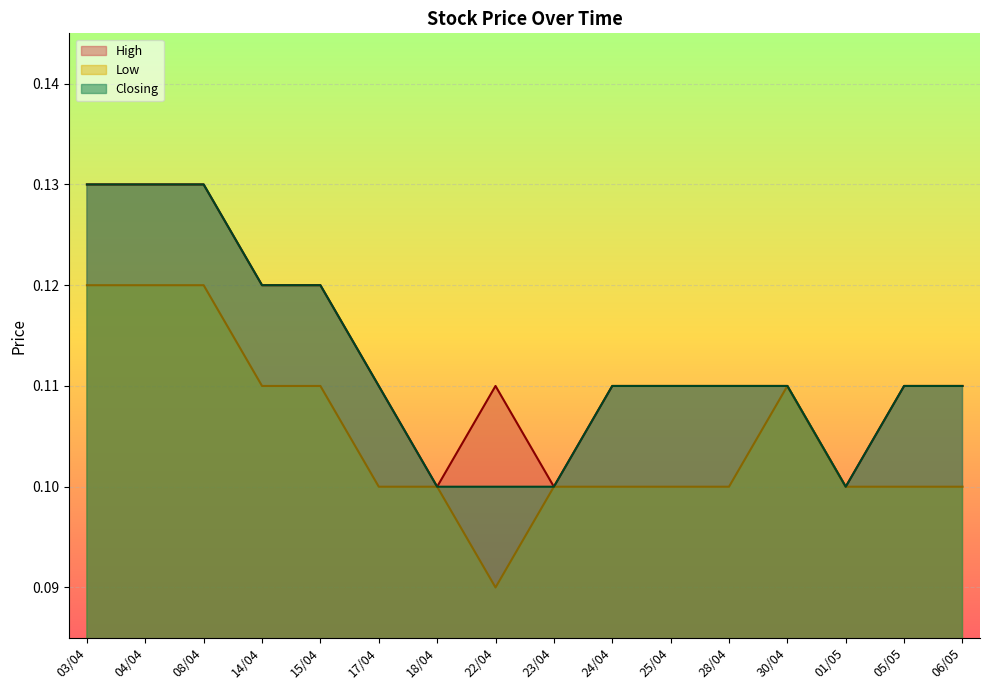

Reading left to right, what are all the values shown in this chart?

High: 03/04=0.1	04/04=0.1	08/04=0.1	14/04=0.1	15/04=0.1	17/04=0.1	18/04=0.1	22/04=0.1	23/04=0.1	24/04=0.1	25/04=0.1	28/04=0.1	30/04=0.1	01/05=0.1	05/05=0.1	06/05=0.1
Low: 03/04=0.1	04/04=0.1	08/04=0.1	14/04=0.1	15/04=0.1	17/04=0.1	18/04=0.1	22/04=0.1	23/04=0.1	24/04=0.1	25/04=0.1	28/04=0.1	30/04=0.1	01/05=0.1	05/05=0.1	06/05=0.1
Closing: 03/04=0.1	04/04=0.1	08/04=0.1	14/04=0.1	15/04=0.1	17/04=0.1	18/04=0.1	22/04=0.1	23/04=0.1	24/04=0.1	25/04=0.1	28/04=0.1	30/04=0.1	01/05=0.1	05/05=0.1	06/05=0.1